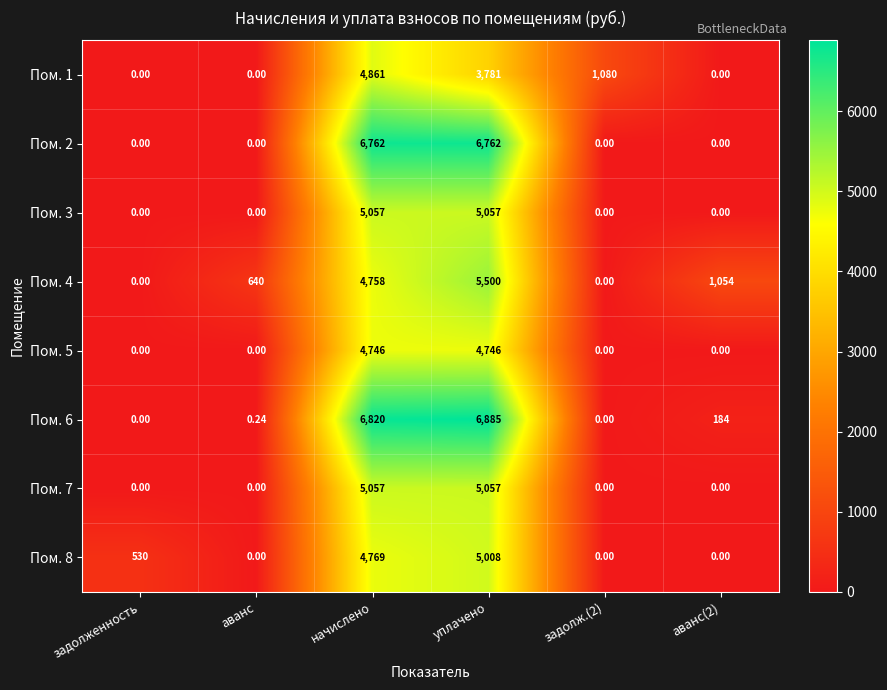

Which series has the largest total across all categories?

Пом. 6